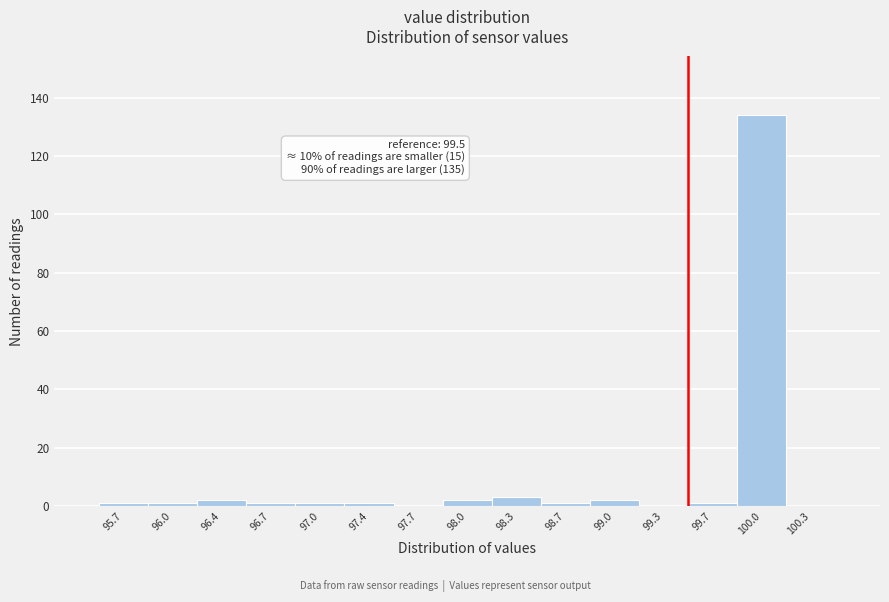

Over which range of the x-axis is the bar tallest?

99.83 to 100.16